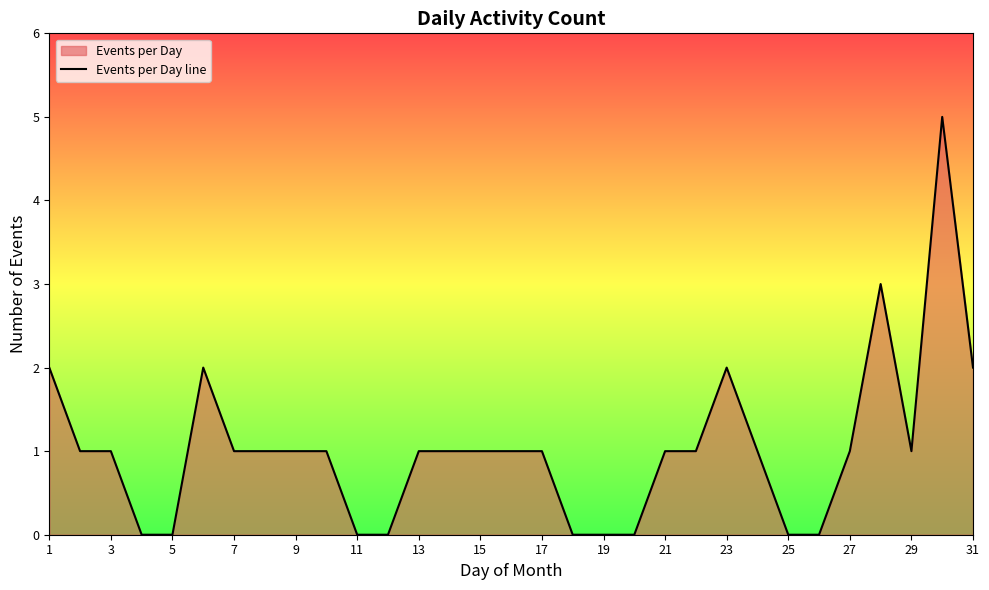

What is the difference between the maximum and minimum values?

5